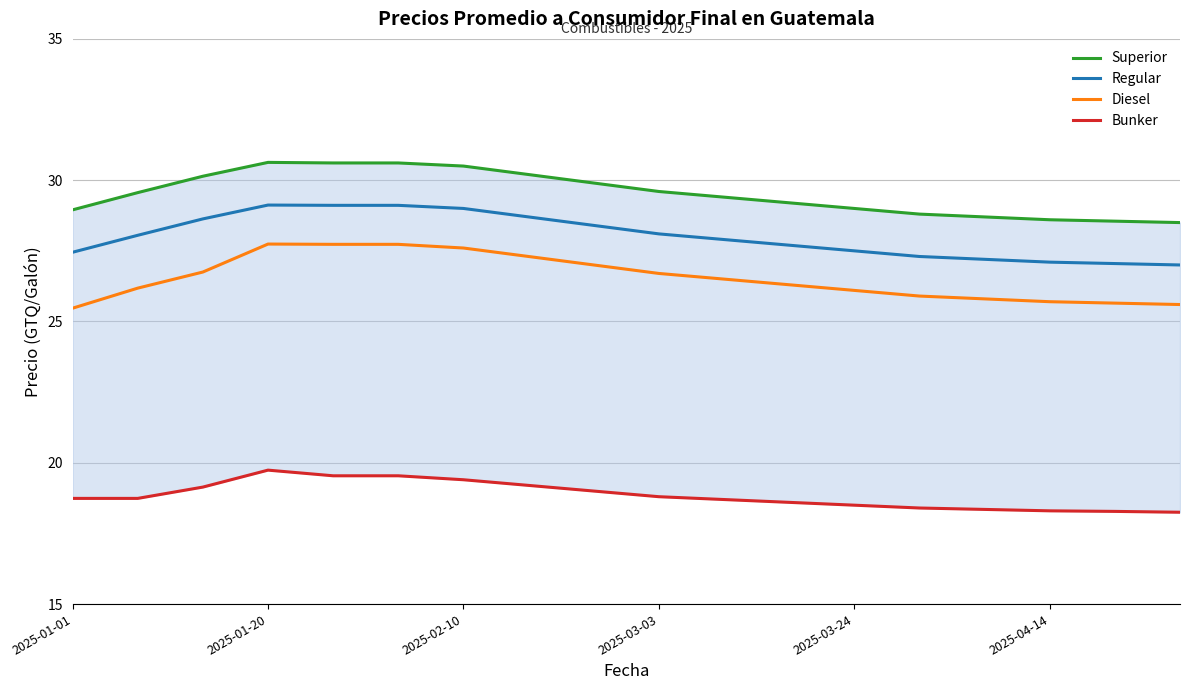

True or false: Diesel has a value of 8.8 at 2025-04-14.

False